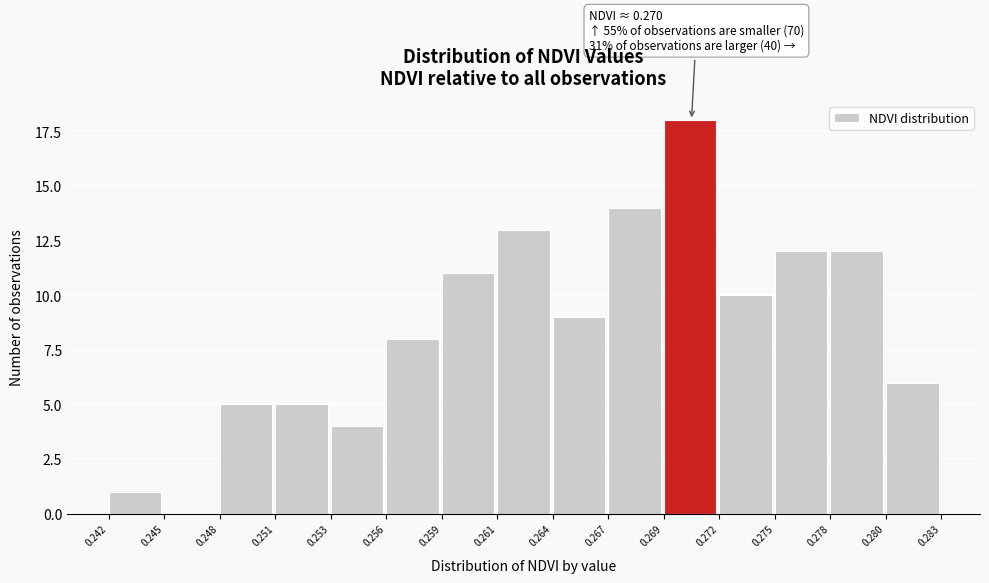

Reading left to right, transcribe all the data shown in this chart.

0.242=1	0.245=0	0.248=5	0.251=5	0.253=4	0.256=8	0.259=11	0.261=13	0.264=9	0.267=14	0.269=18	0.272=10	0.275=12	0.278=12	0.280=6